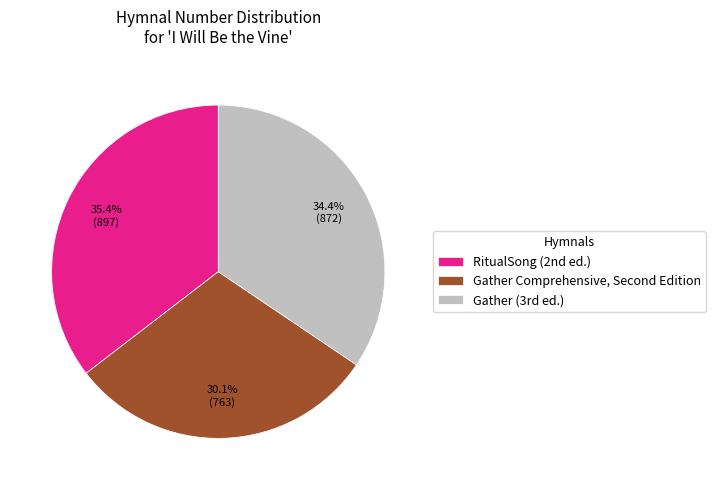

Is there a majority slice in this chart?

No